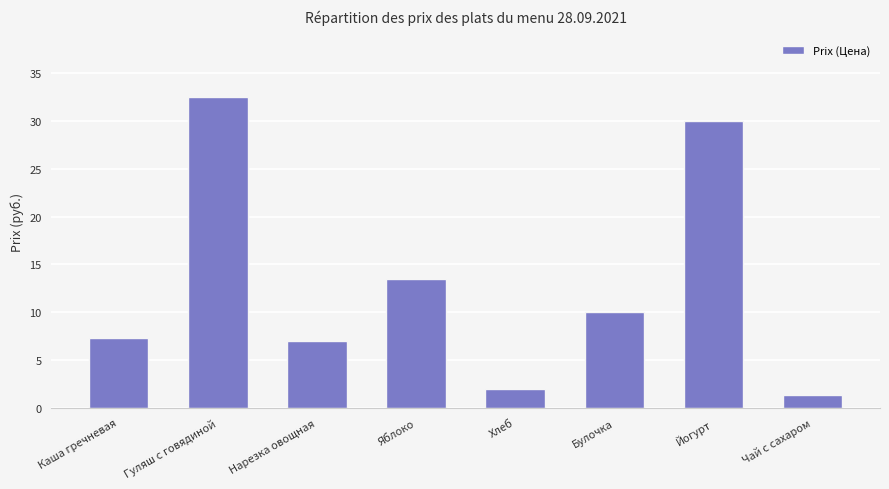

Are the bars horizontal?

No